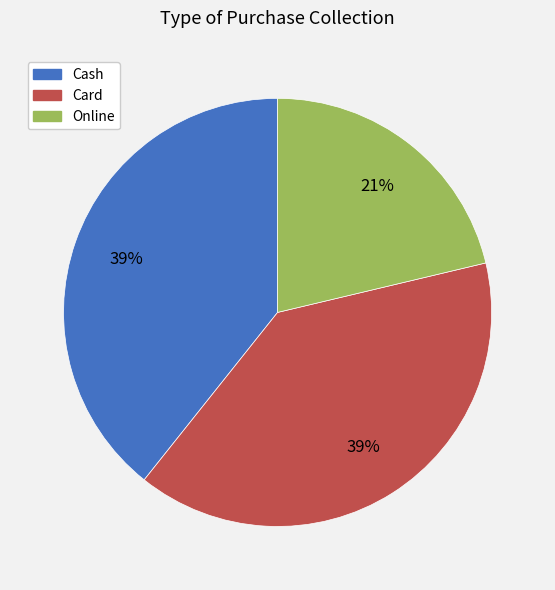

Which has a higher value, Online or Card?

Card